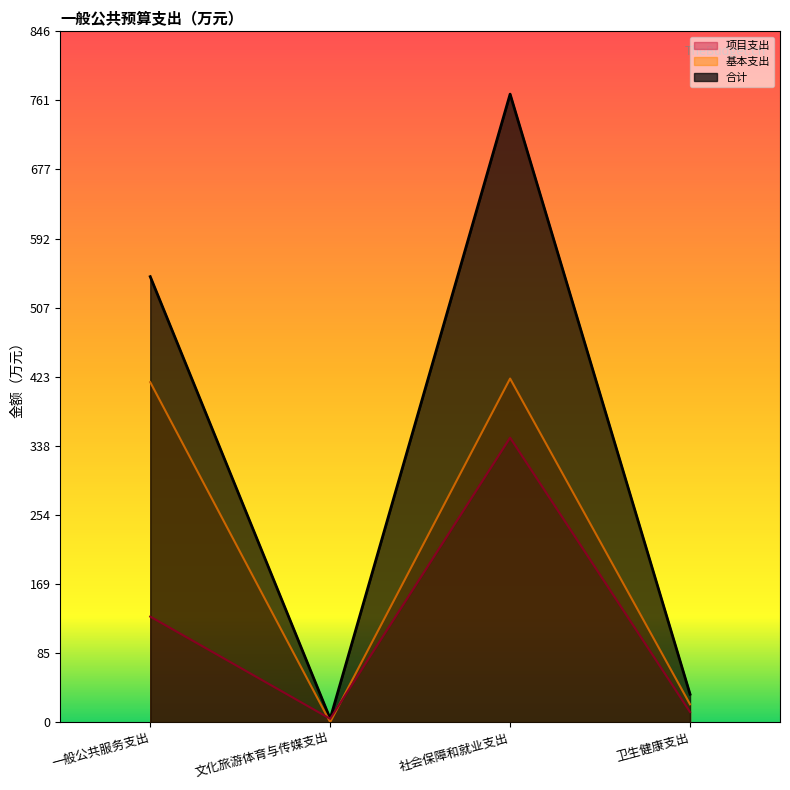

List the series in order of their overall mean, lowest first.

项目支出, 基本支出, 合计